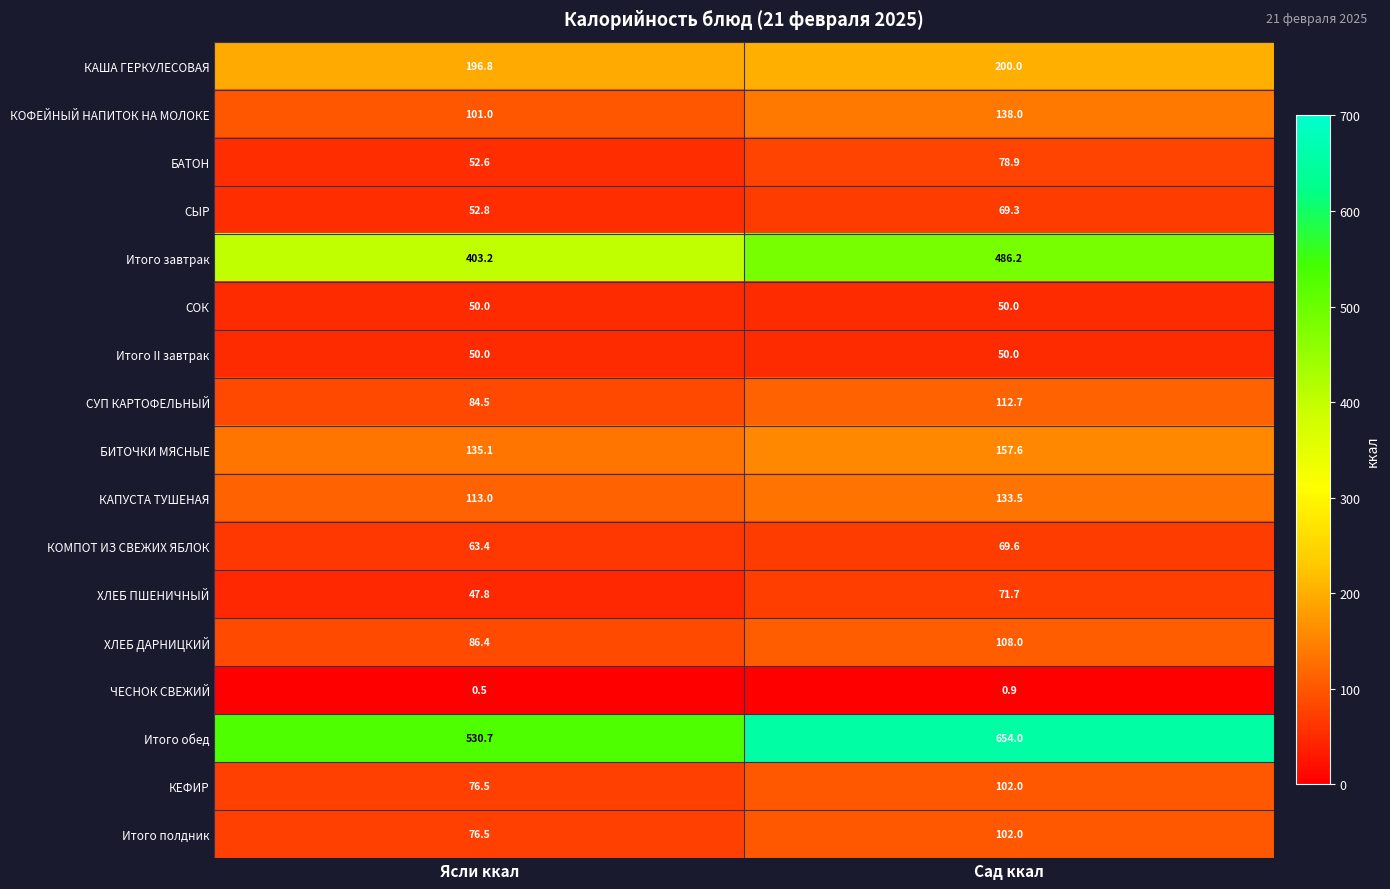

True or false: КОМПОТ ИЗ СВЕЖИХ ЯБЛОК has a value of 26.8 at Сад ккал.

False